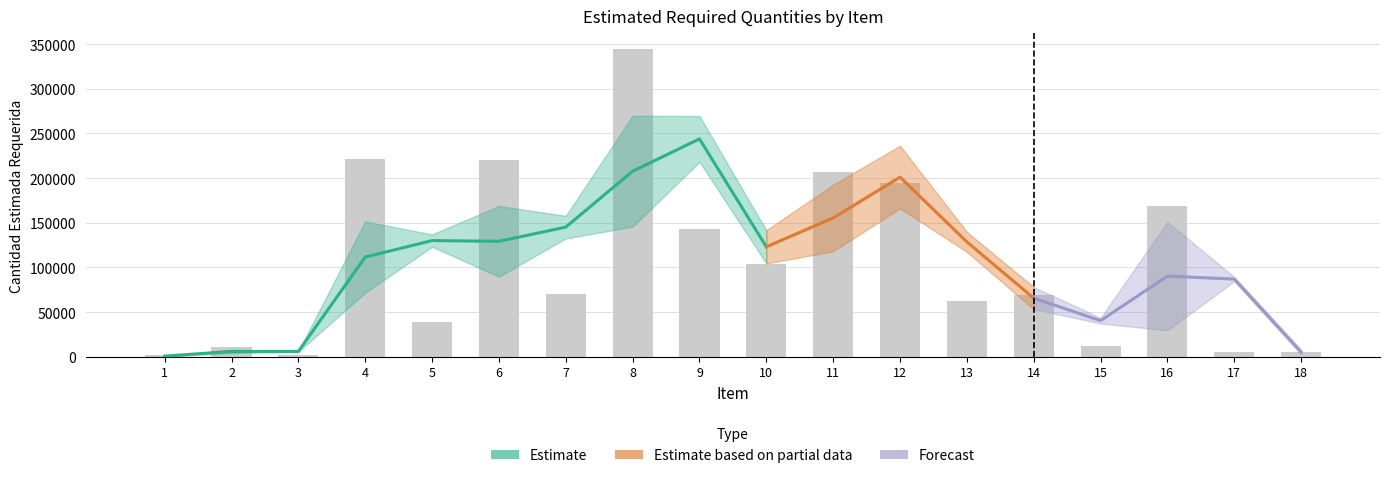

What is the value of the Estimate based on partial data bar at the 15th from the left?

11900